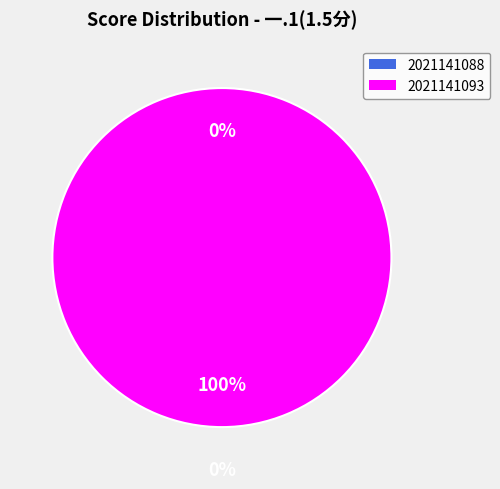

Which slice represents more than half of the pie?

2021141093